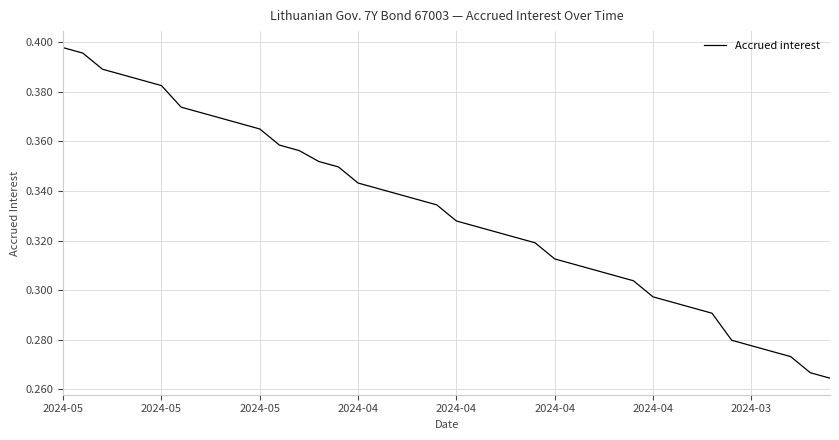

What is the sum of all values?

13.3